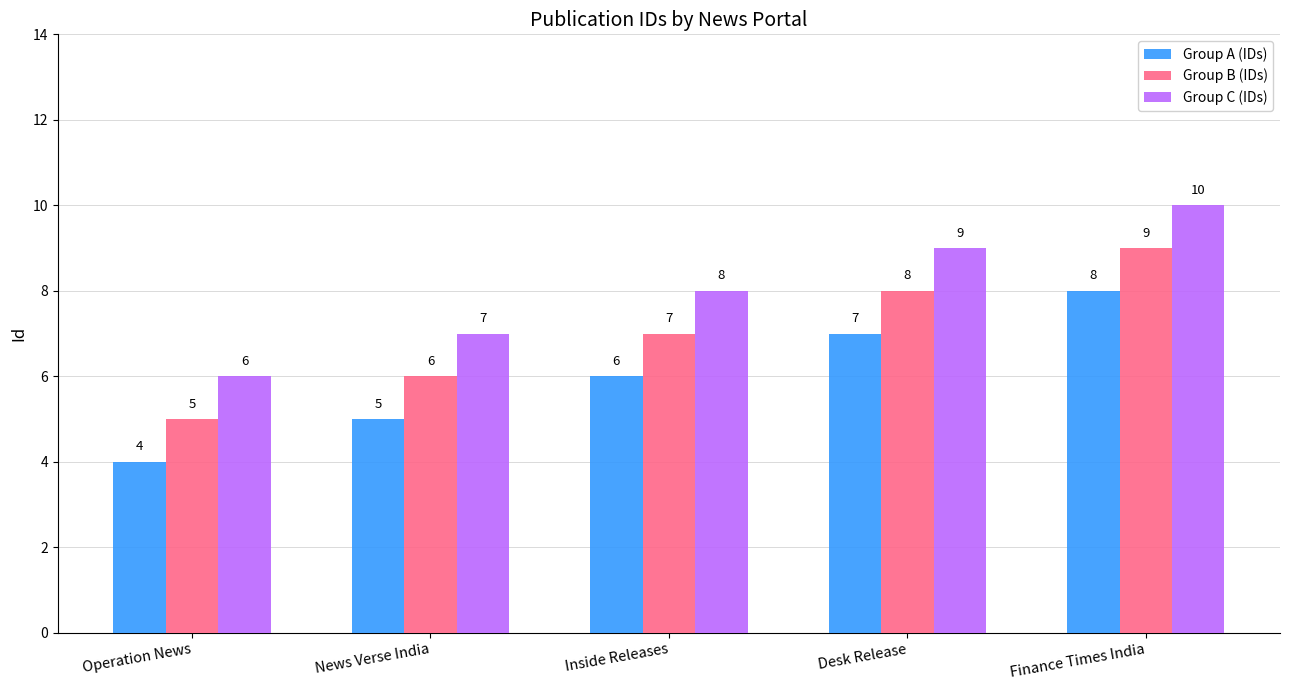

Count the number of data series in this chart.

3